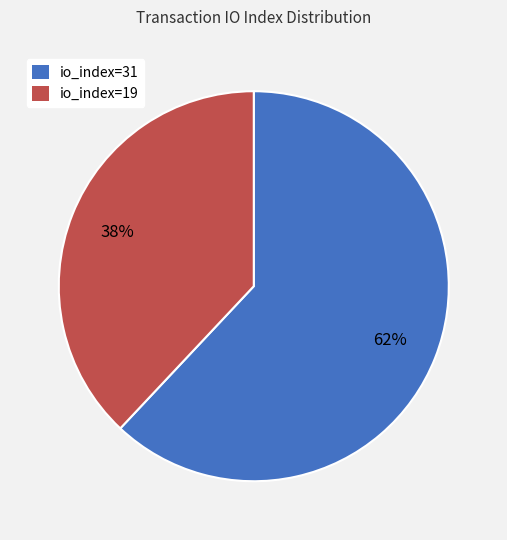

To the nearest percent, what is the difference between the largest and smallest slice percentages?

24%